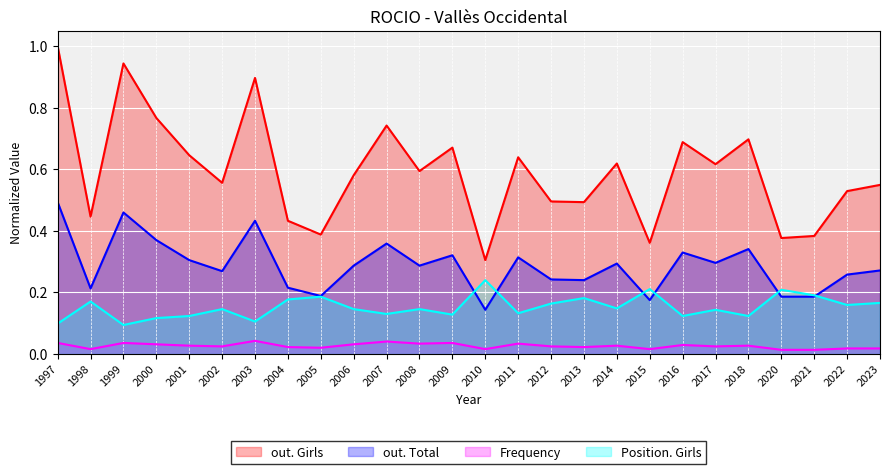

What are all the series names shown in the legend?

out. Girls, out. Total, Frequency, Position. Girls